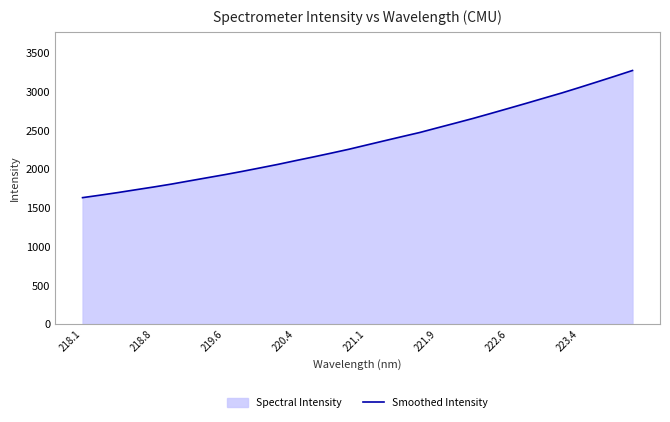

How many lines are shown in the chart?

1